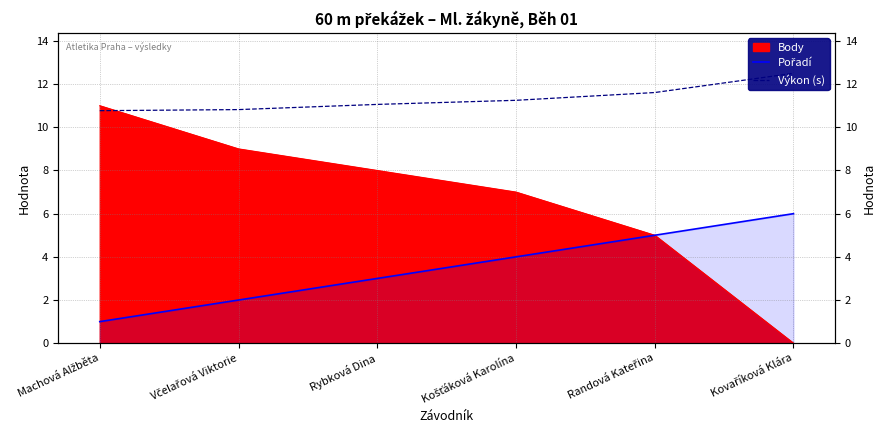

Is it true that Výkon (s) equals 16.9 at Machová Alžběta?

False